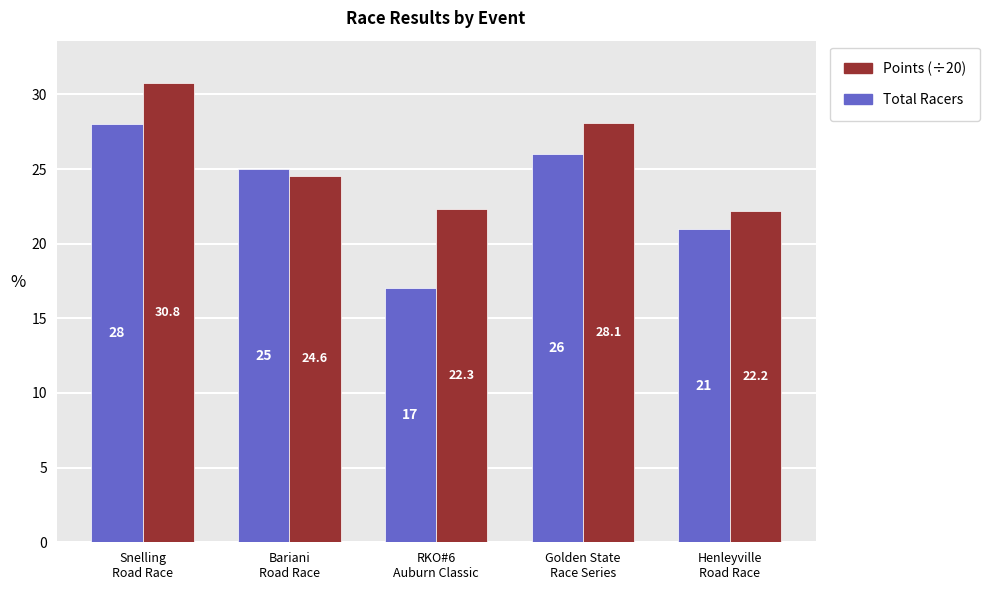

Rank the series by their average value, from lowest to highest.

Total Racers, Points (÷20)